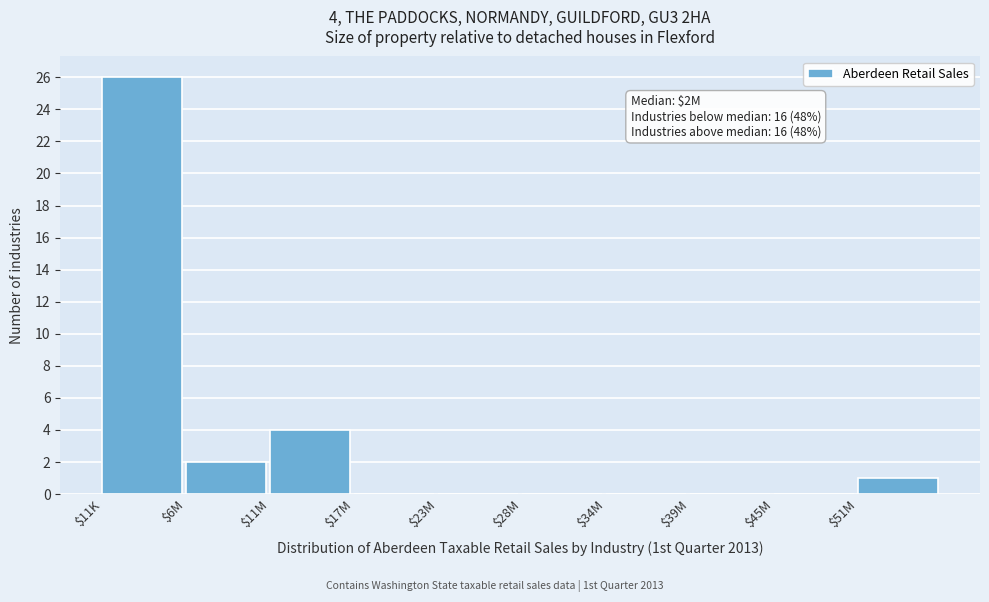

At which label is the value closest to 13?

$11M